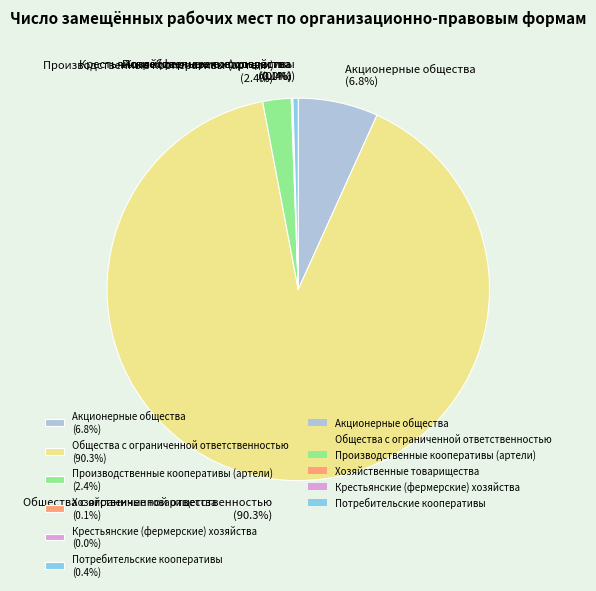

Is Производственные кооперативы (артели) (2.4%) the majority of the pie?

No